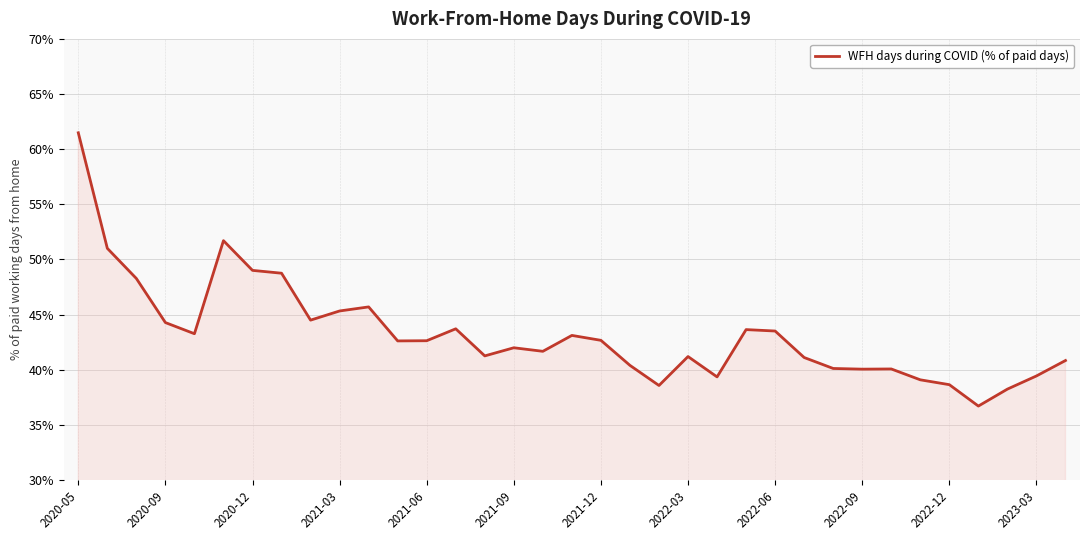

What is the difference between the maximum and minimum values?

24.8